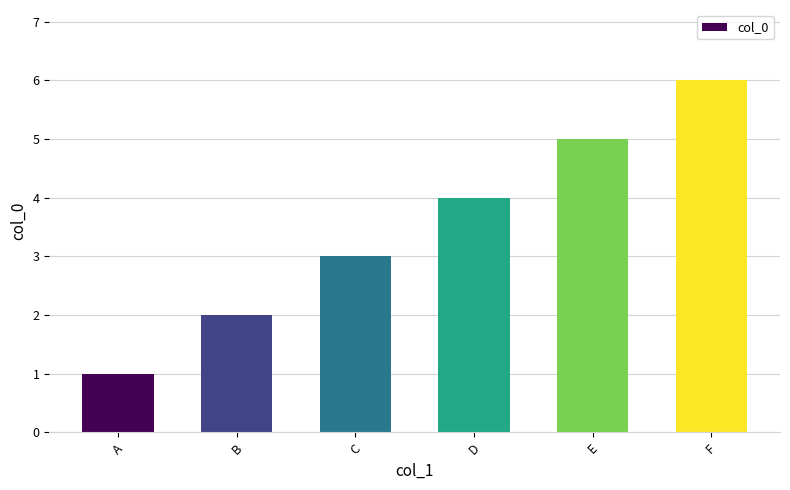

Count the number of categories in the chart.

6